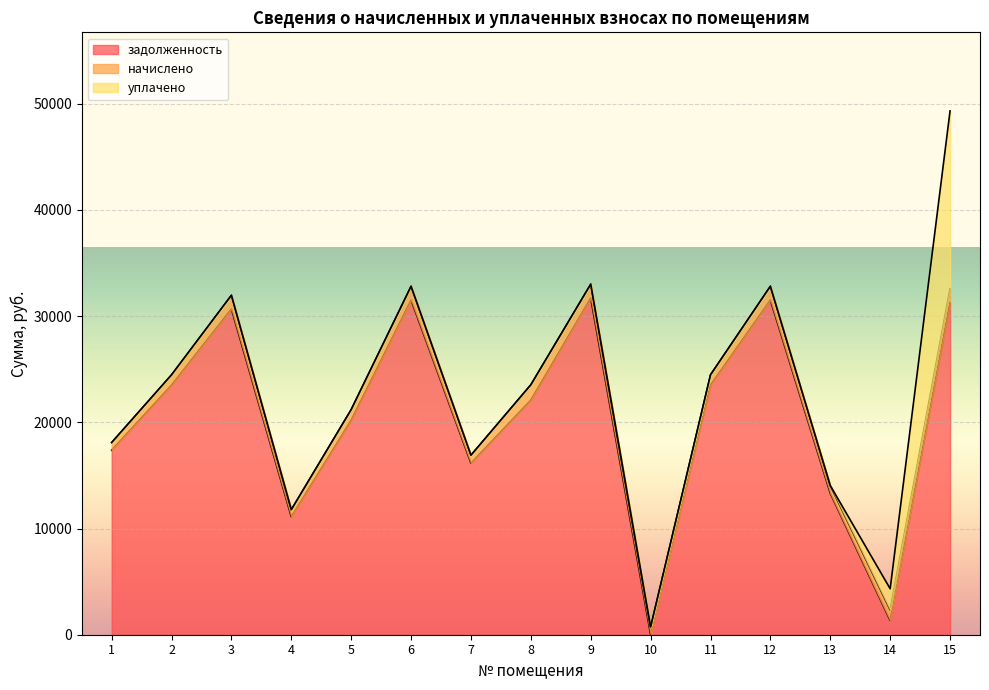

What is the value of the задолженность point at the 9th from the left?

31690.2